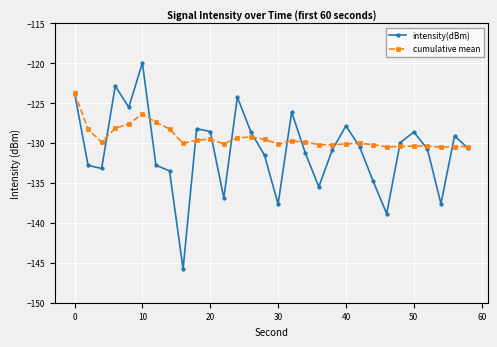

List the series in order of their peak value, highest first.

intensity(dBm), cumulative mean